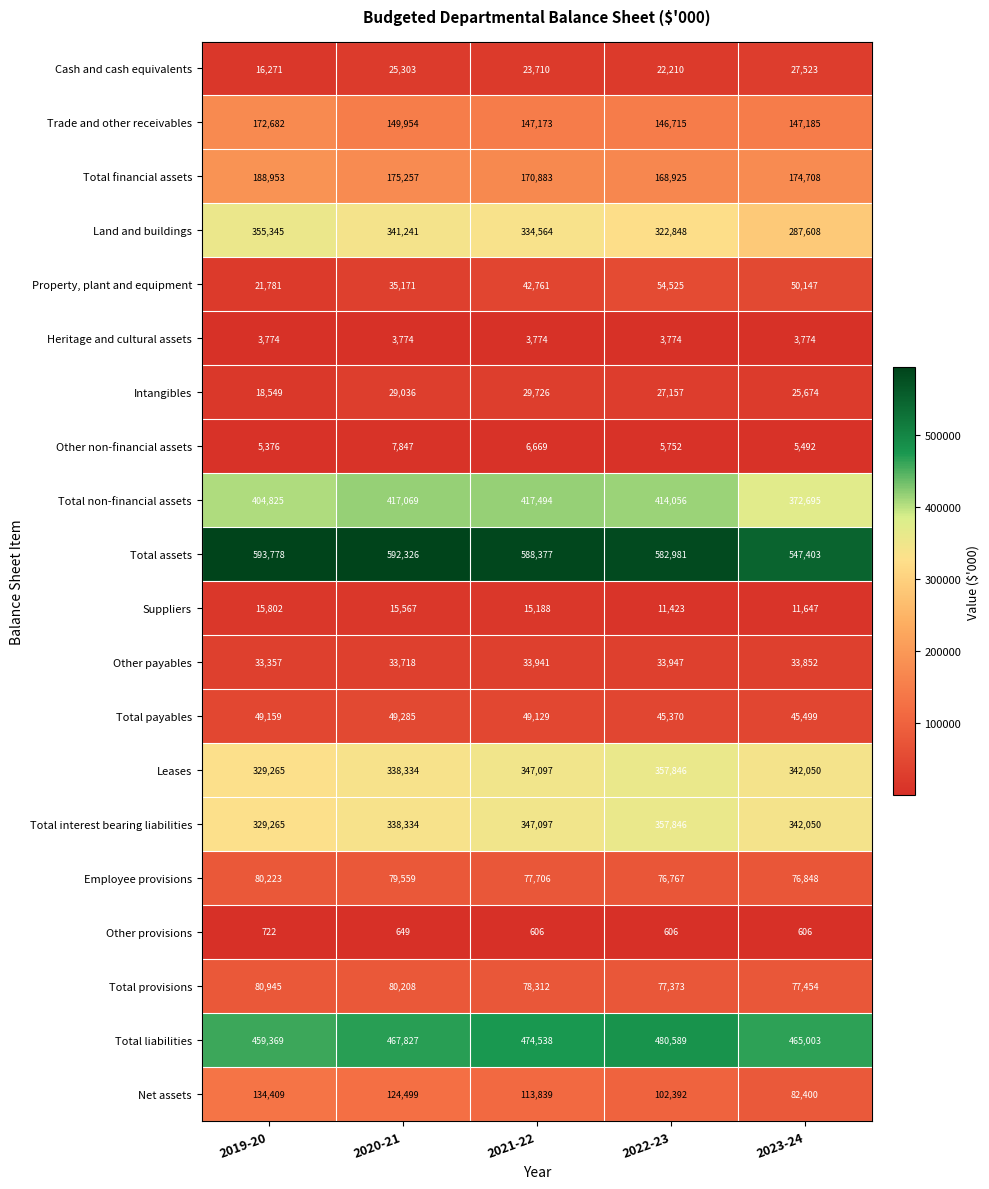

Which series has the largest total across all categories?

Total assets